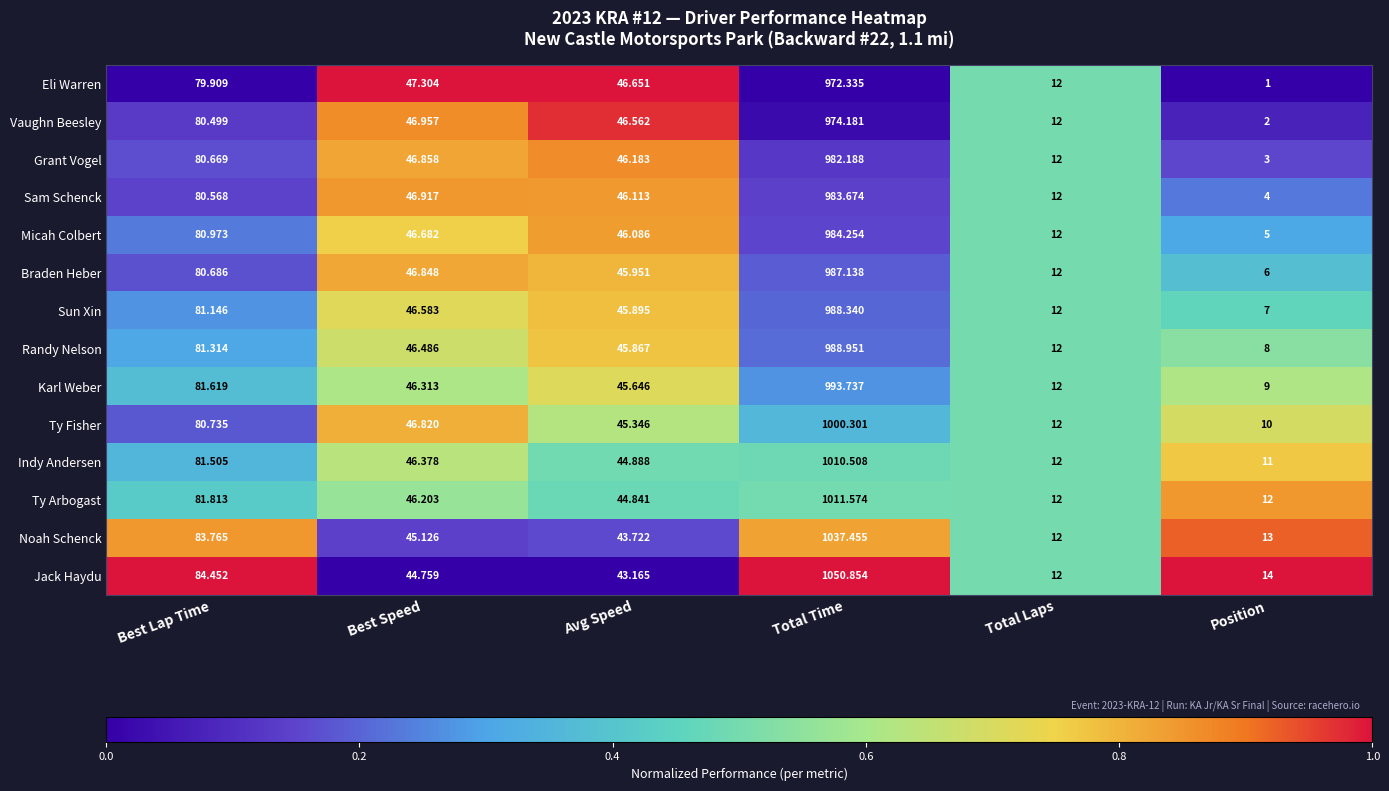

Rank the categories by Jack Haydu value from lowest to highest.

Total Laps, Position, Avg Speed, Best Speed, Best Lap Time, Total Time